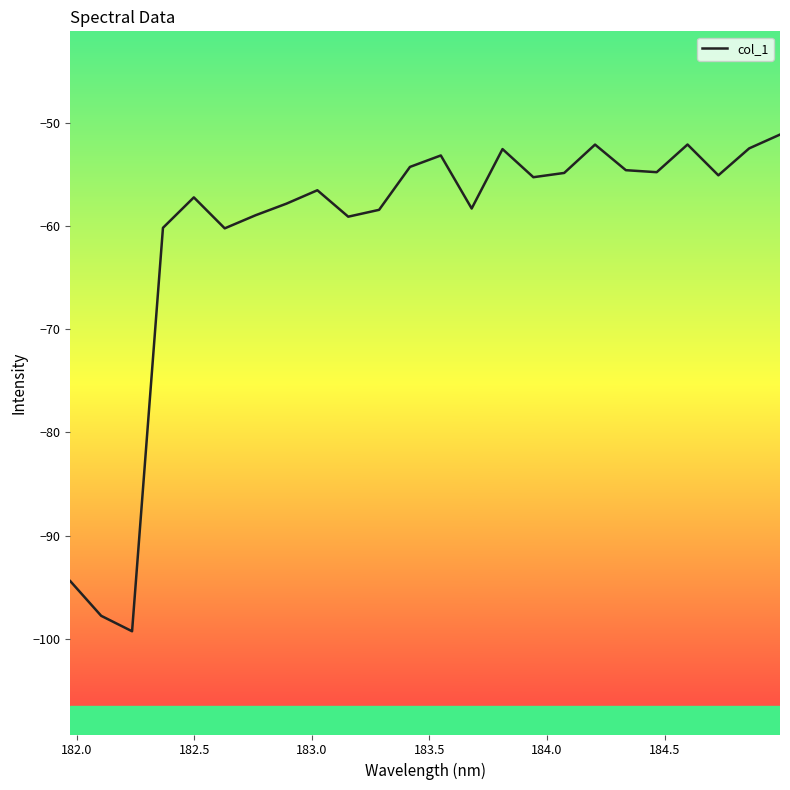

What is the difference between the maximum and minimum values?

48.1